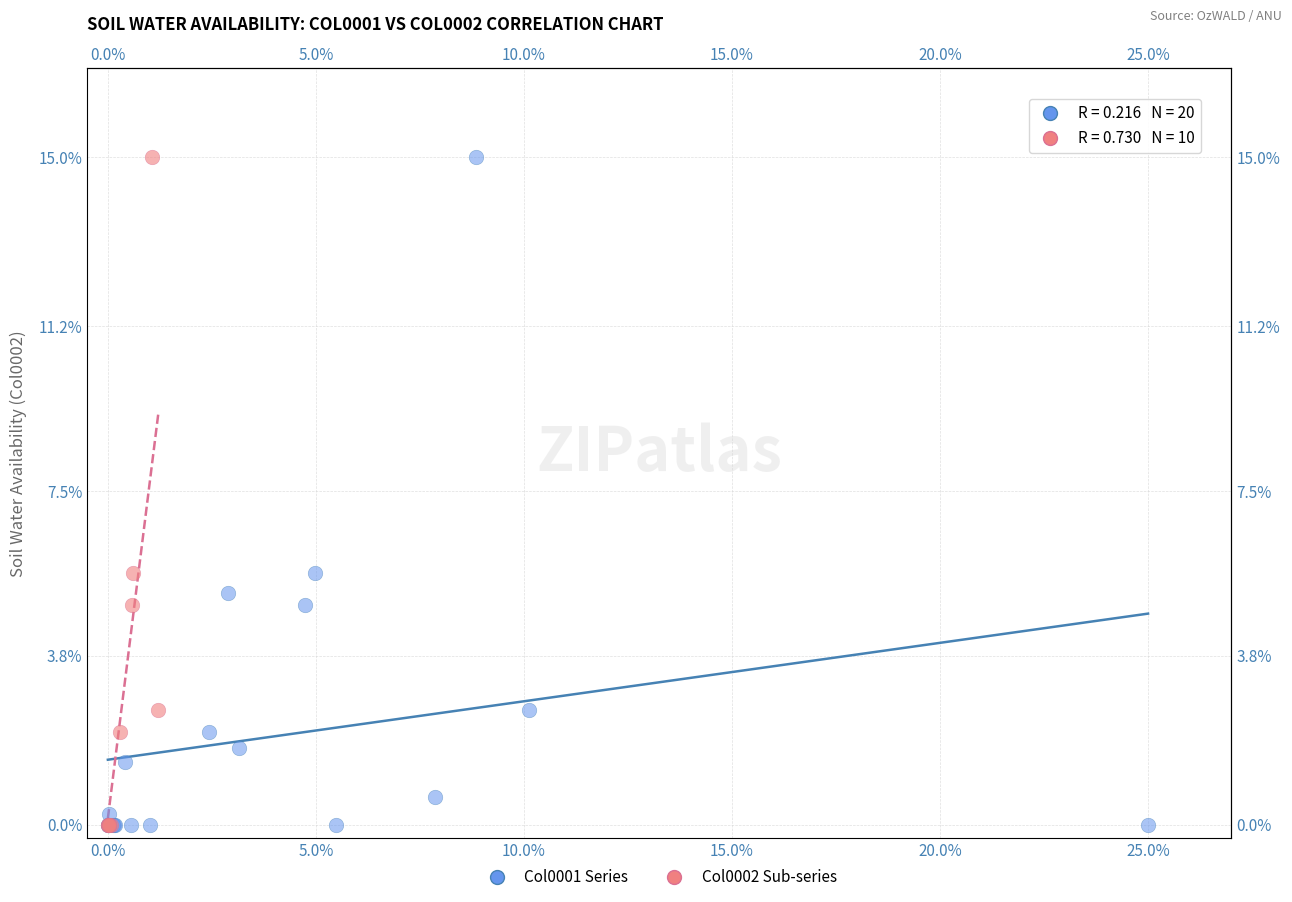

What are all the series names shown in the legend?

Col0001 Series, Col0002 Sub-series